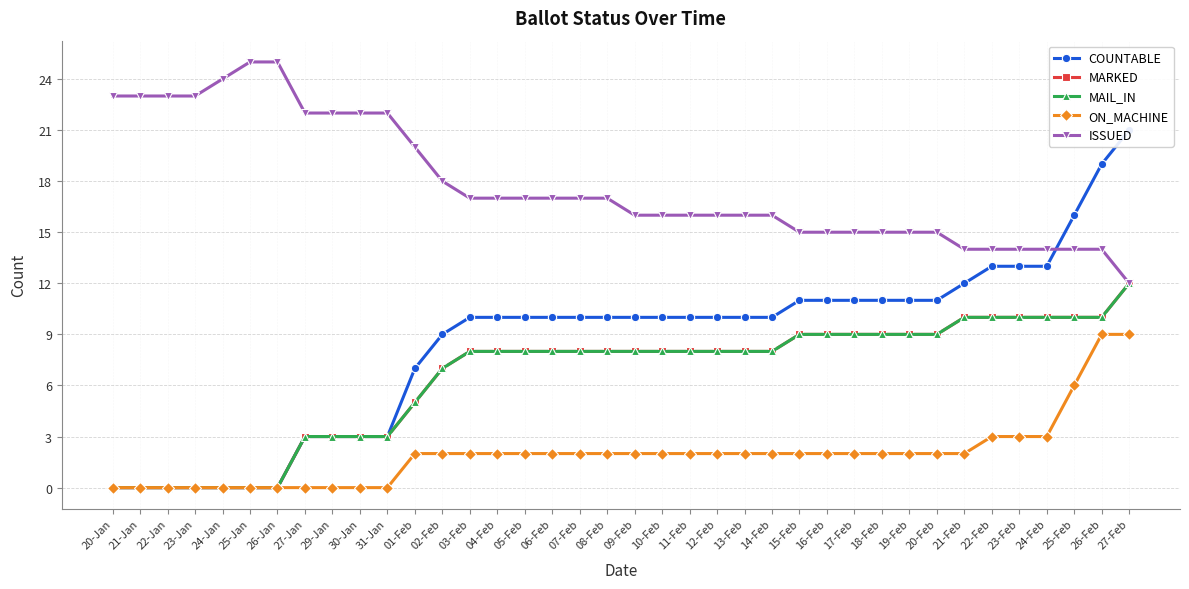

Between 30-Jan and 14-Feb, which series saw the biggest shift?

COUNTABLE